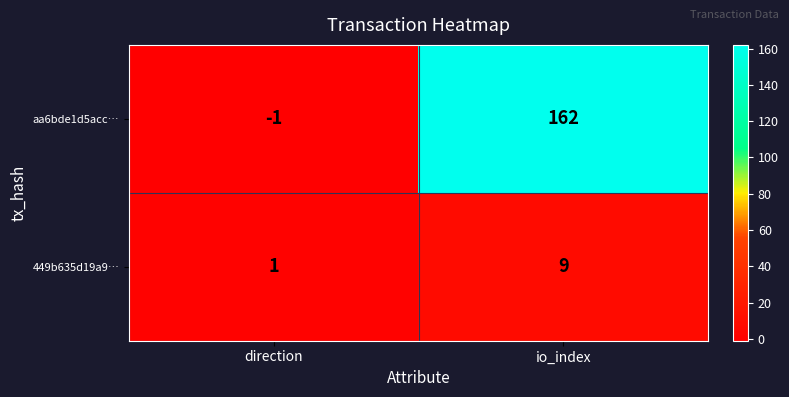

Reading left to right, what are all the values shown in this chart?

aa6bde1d5acc…: direction=-1	io_index=162
449b635d19a9…: direction=1	io_index=9